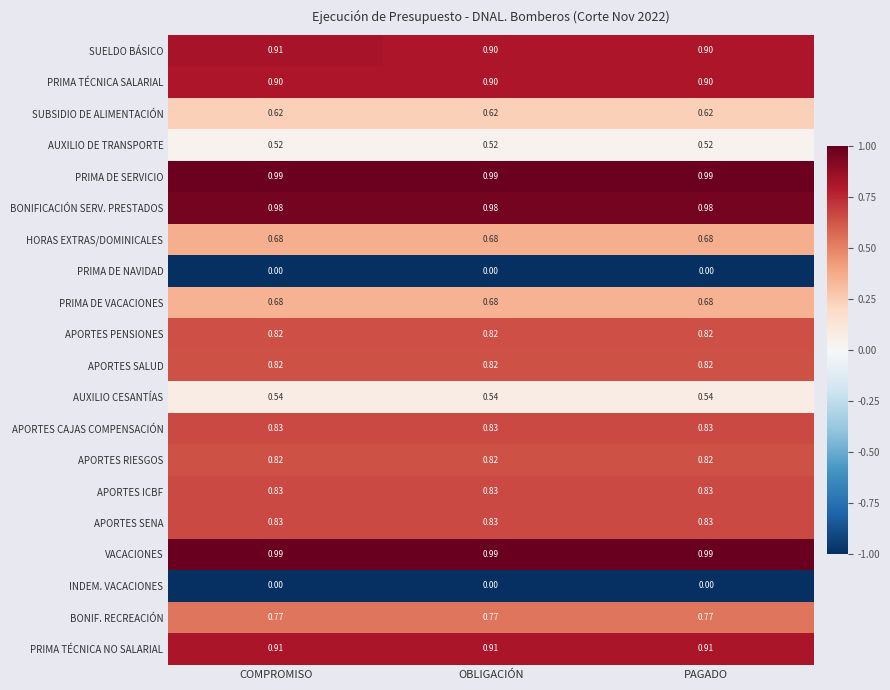

Is the value of APORTES SENA at OBLIGACIÓN greater than the value of VACACIONES at PAGADO?

No